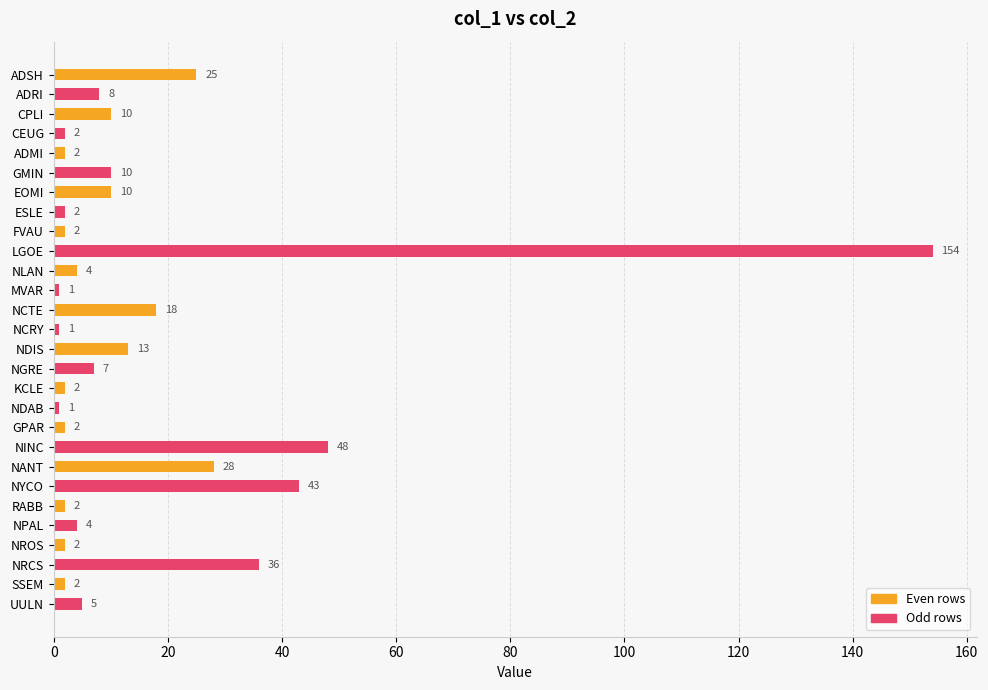

How many bars are there in total?

28